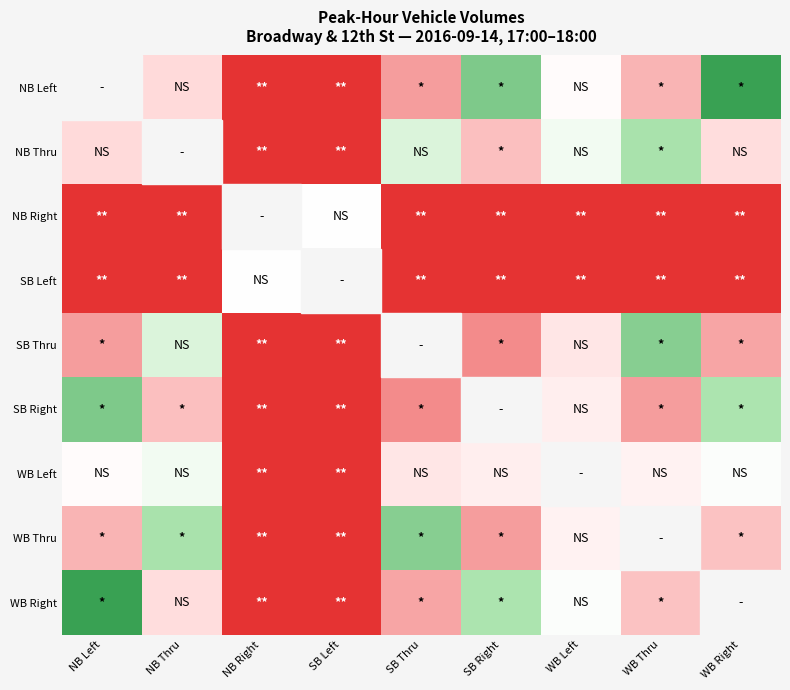

How many negative values does the NB Right series have?

7